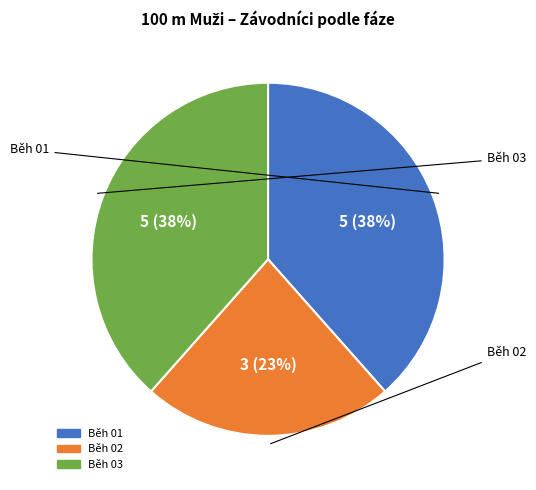

Is there any slice that represents more than half of the pie?

No